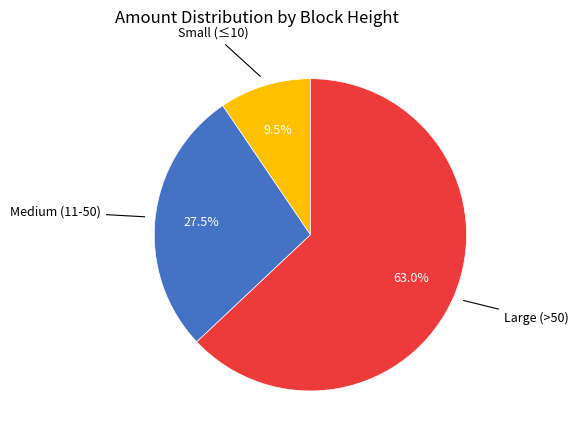

Is there any slice that represents more than half of the pie?

Yes